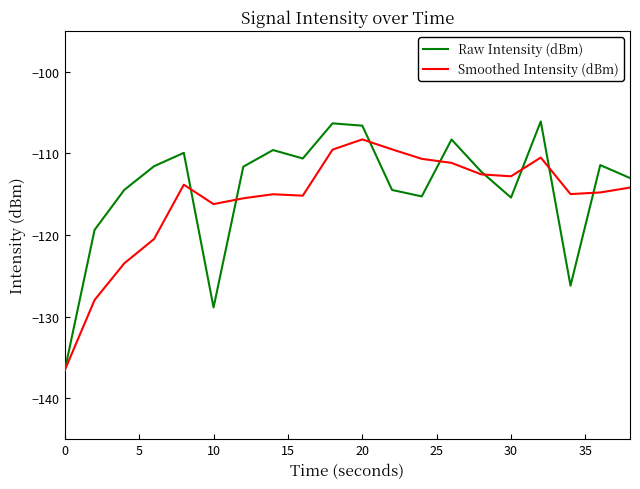

Which series has the widest spread of values?

Raw Intensity (dBm)